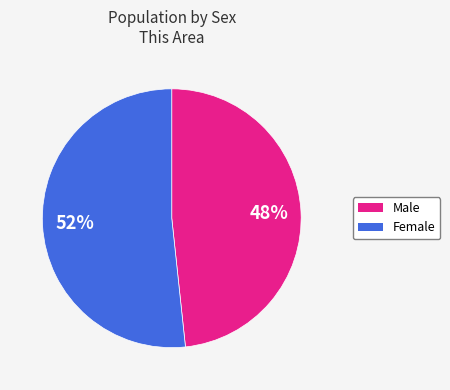

To the nearest percent, what is the combined percentage of Male and Female?

100%